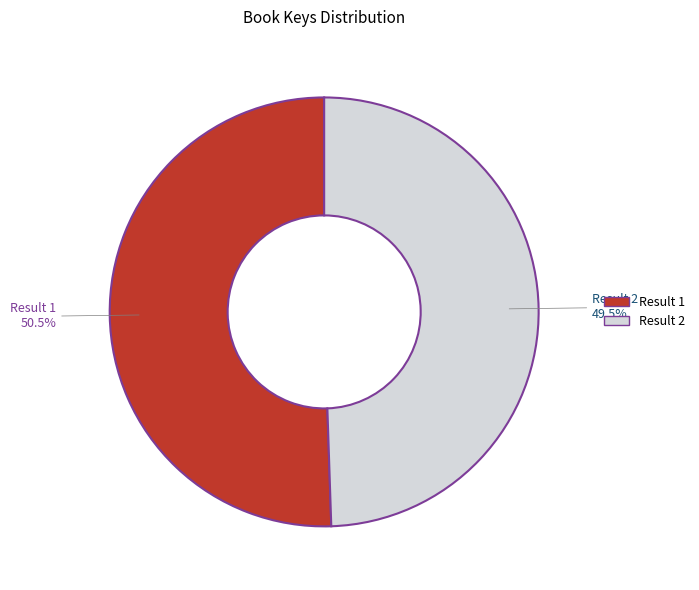

Is there any slice that represents more than half of the pie?

Yes